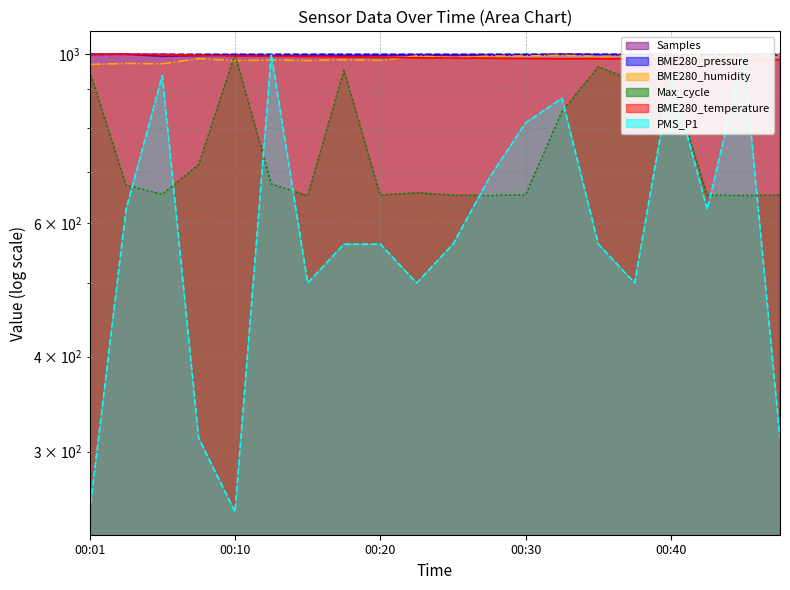

How many intersections are there between Max_cycle and BME280_temperature?

2